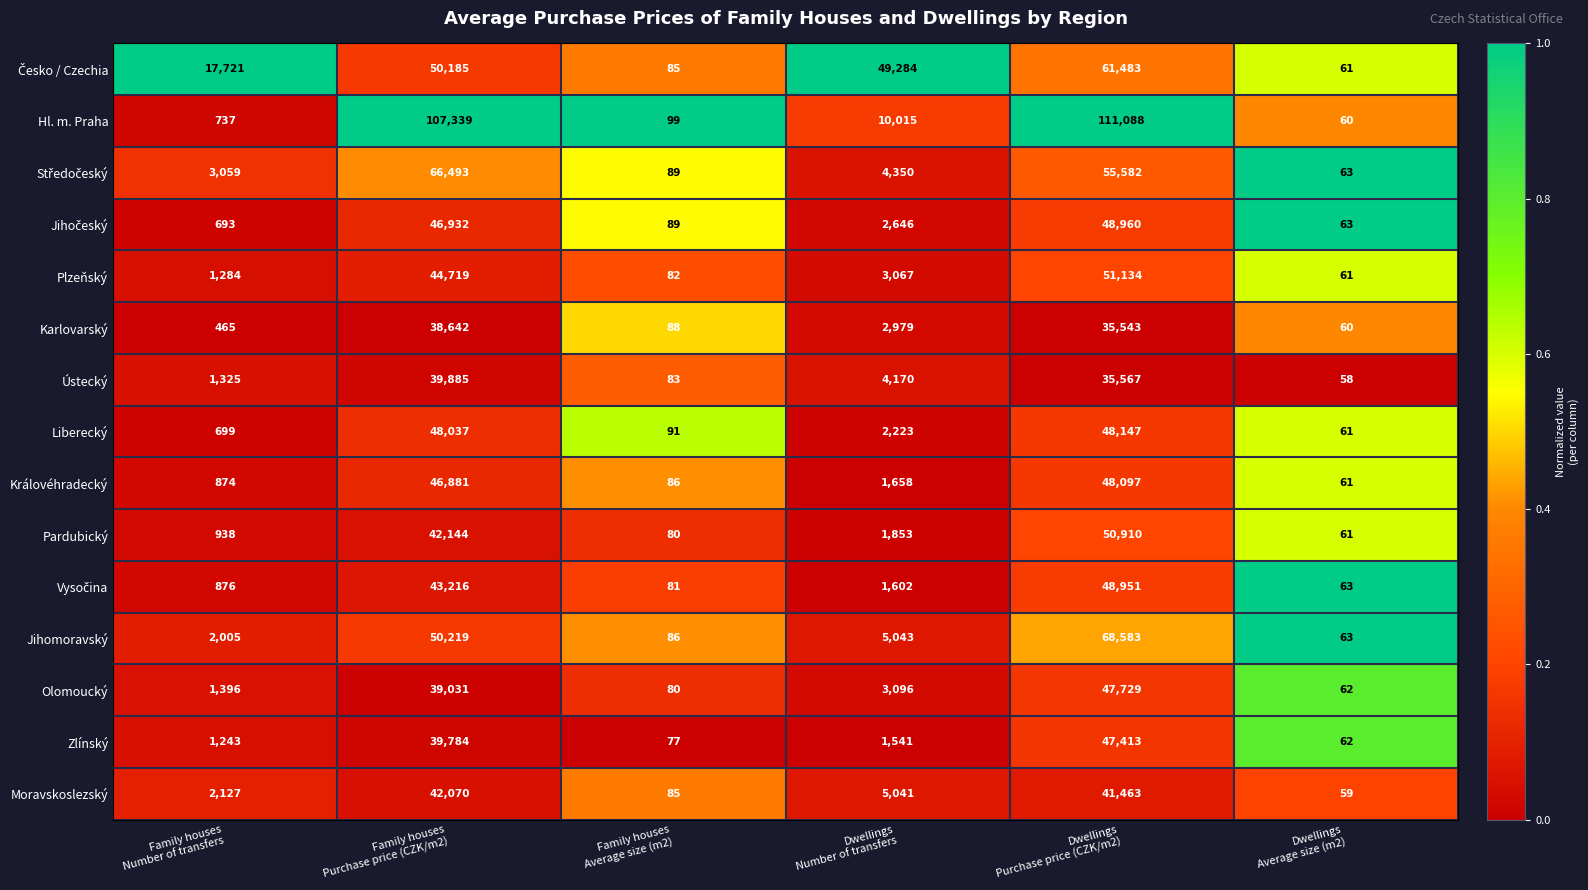

What is the difference between the maximum and minimum values in the Moravskoslezský series?

42011